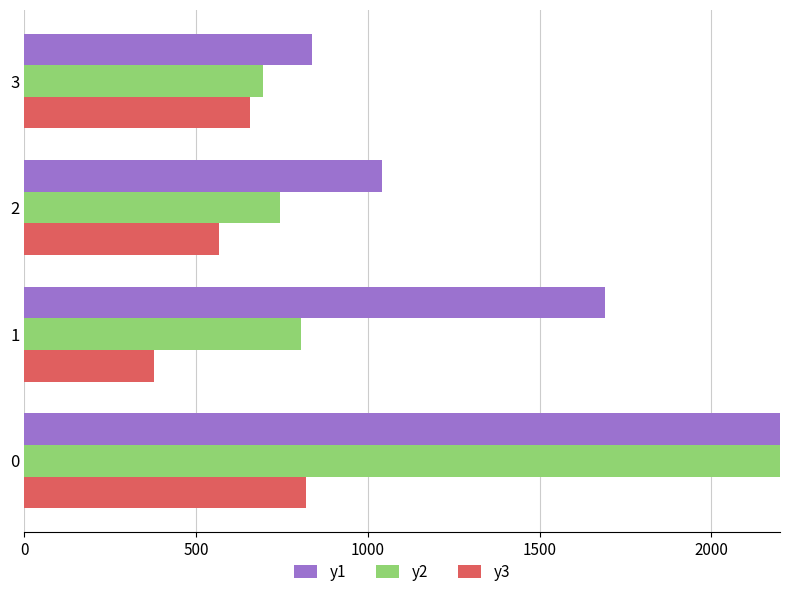

Which series has the largest total across all categories?

y1